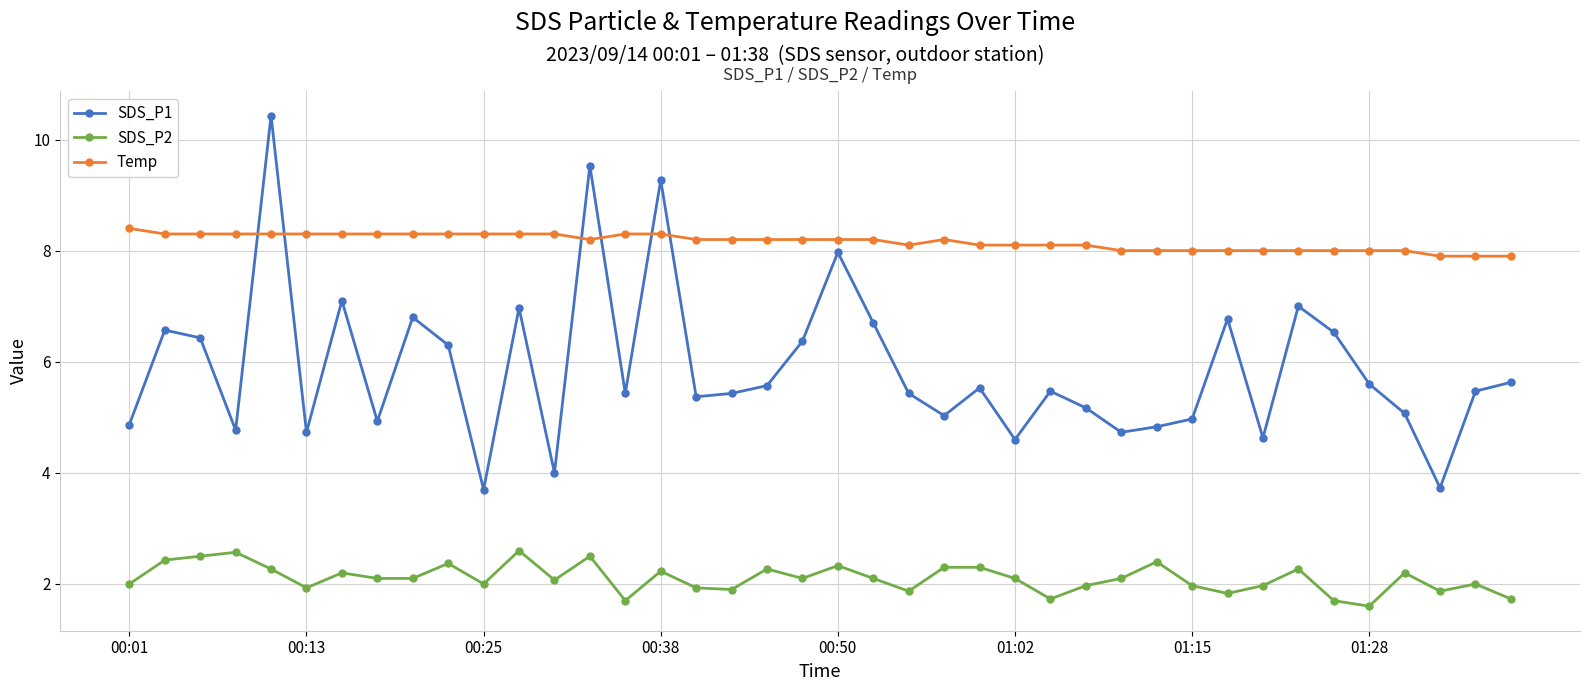

What is the greatest value displayed?

10.4